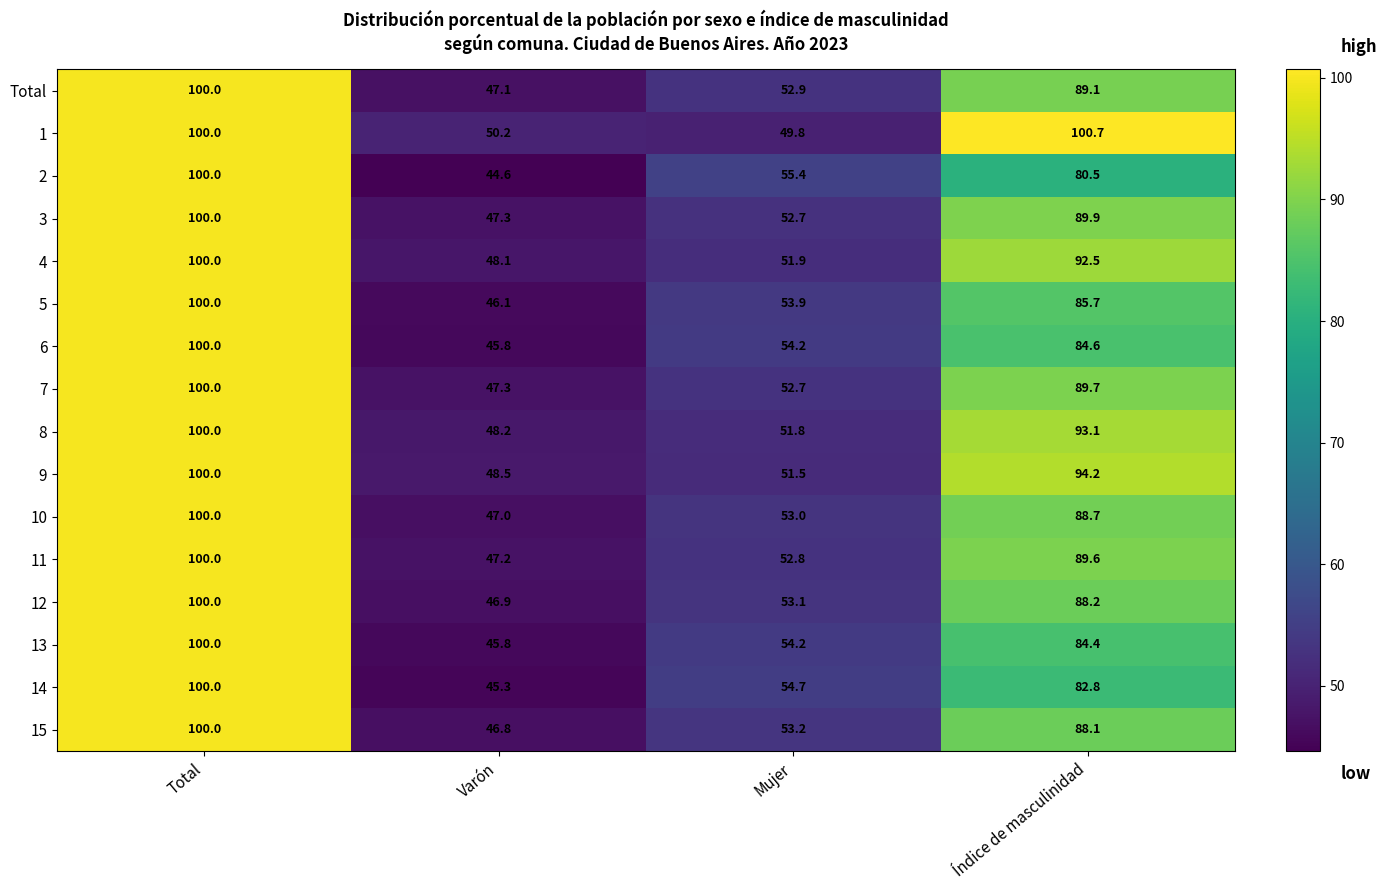

At which category is the sum across all series the highest?

Total